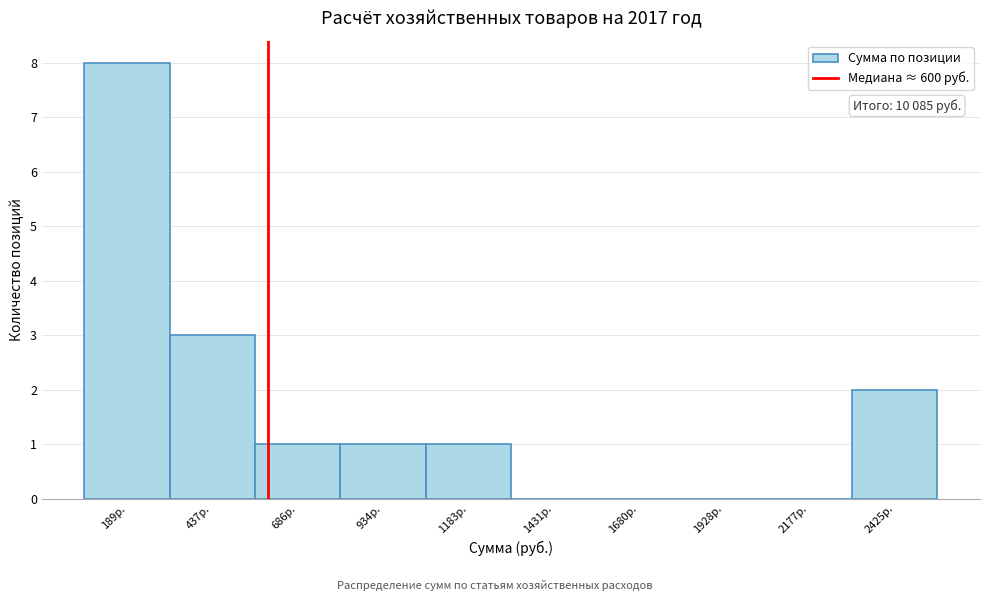

Over which range of the x-axis is the bar tallest?

50 to 300